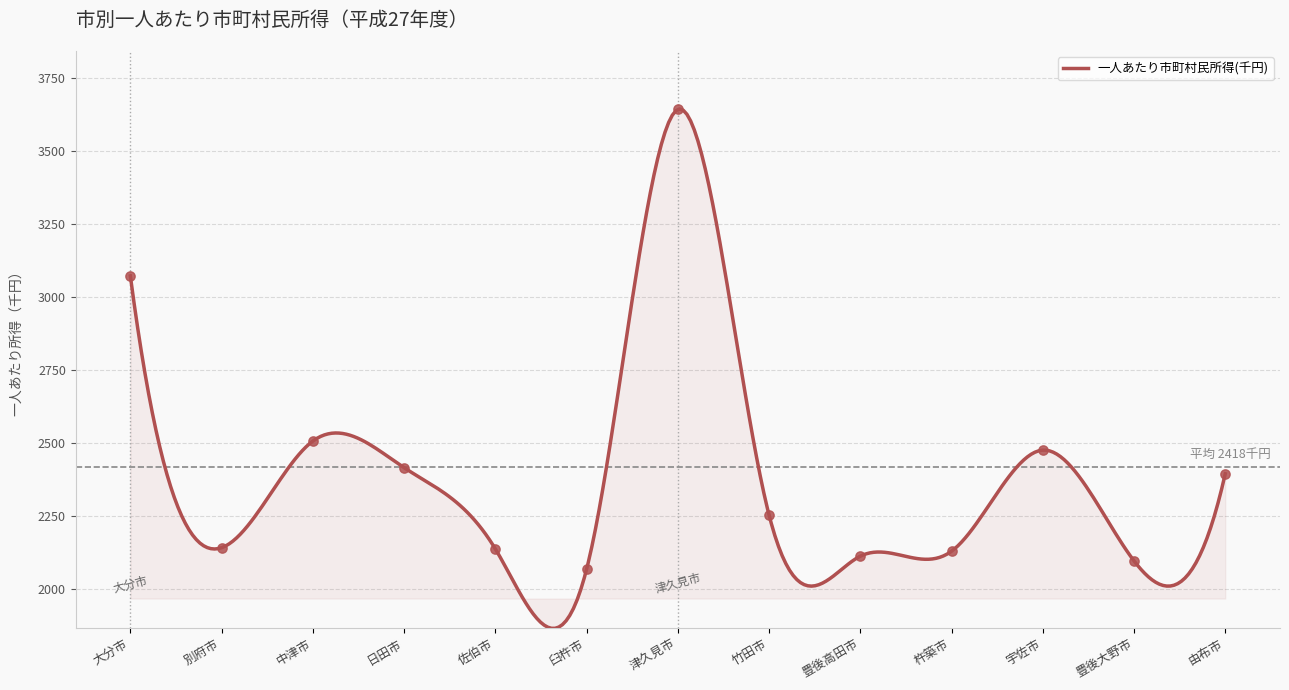

Approximately how many times larger is the value at 中津市 compared to 佐伯市?

1.2